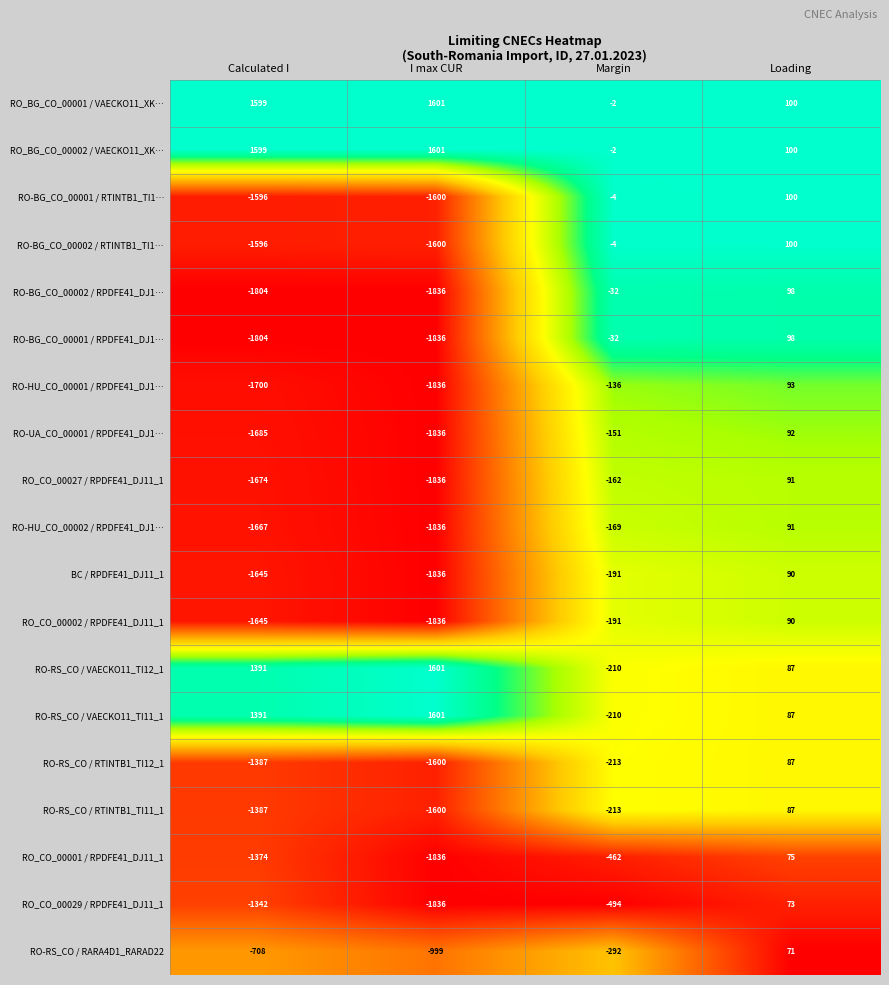

True or false: RO_BG_CO_00001 / VAECKO11_XK… has a value of -1 at Margin.

False